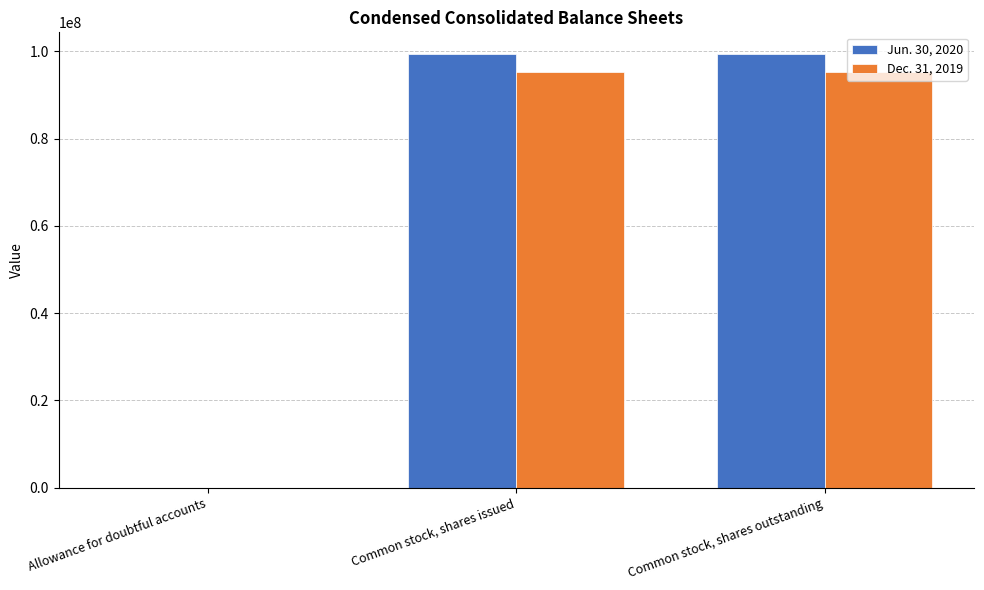

Does the chart contain stacked bars?

No